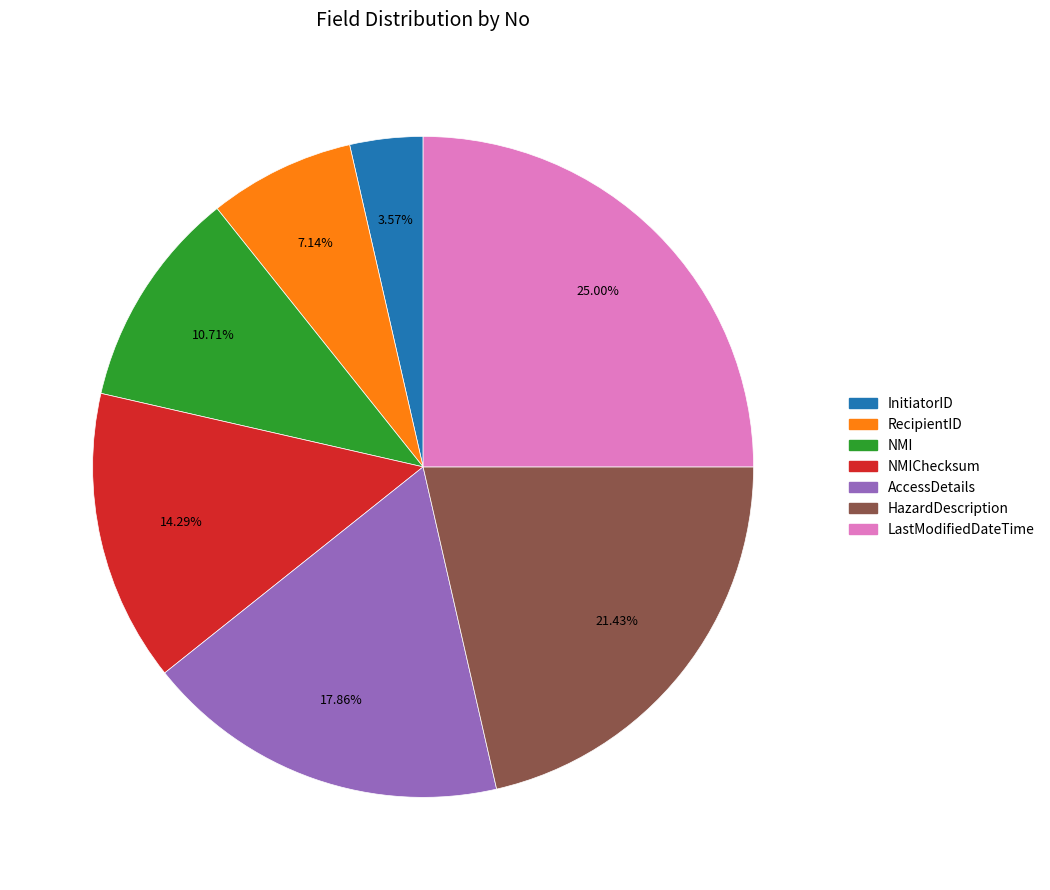

Does any single category account for the majority?

No